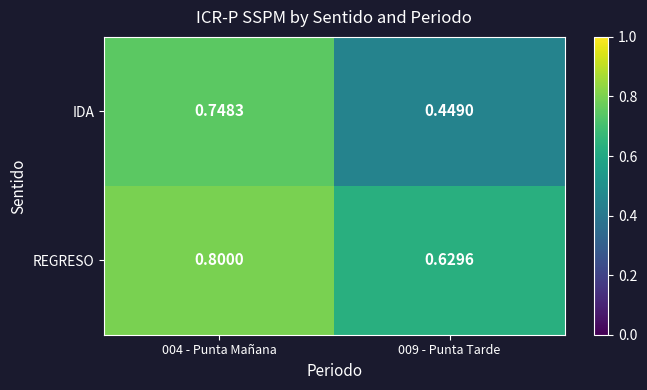

Rank the series by their average value, from lowest to highest.

IDA, REGRESO